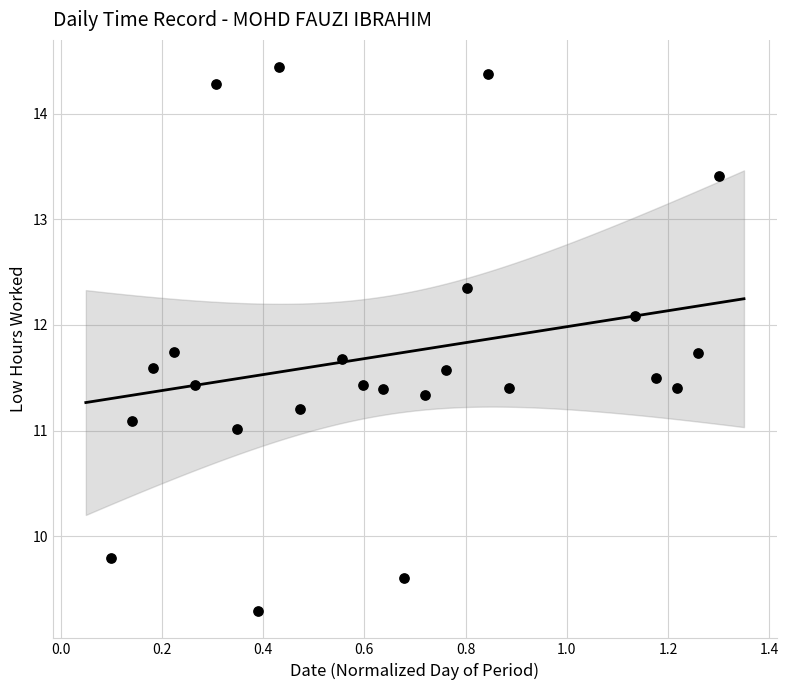

Count the number of points in this scatter plot.

24